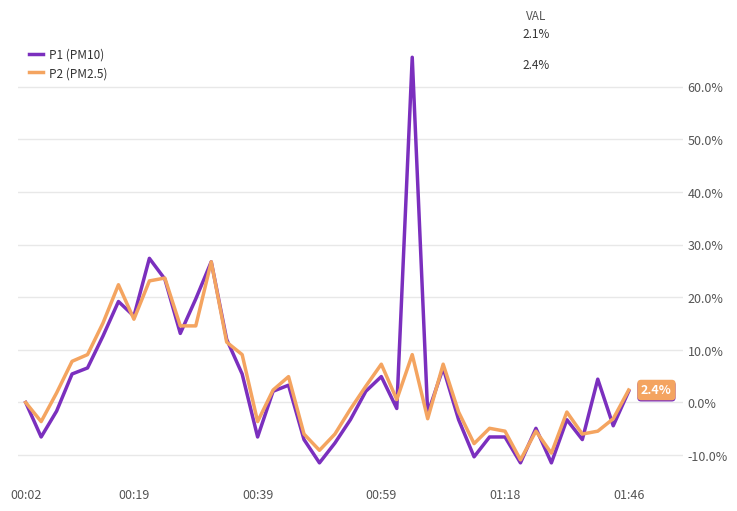

True or false: P1 (PM10) and P2 (PM2.5) cross at least once.

True